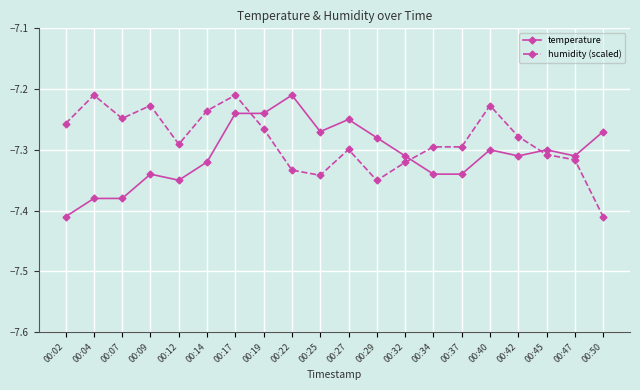

What is the sum of all humidity (scaled) values?

-145.7